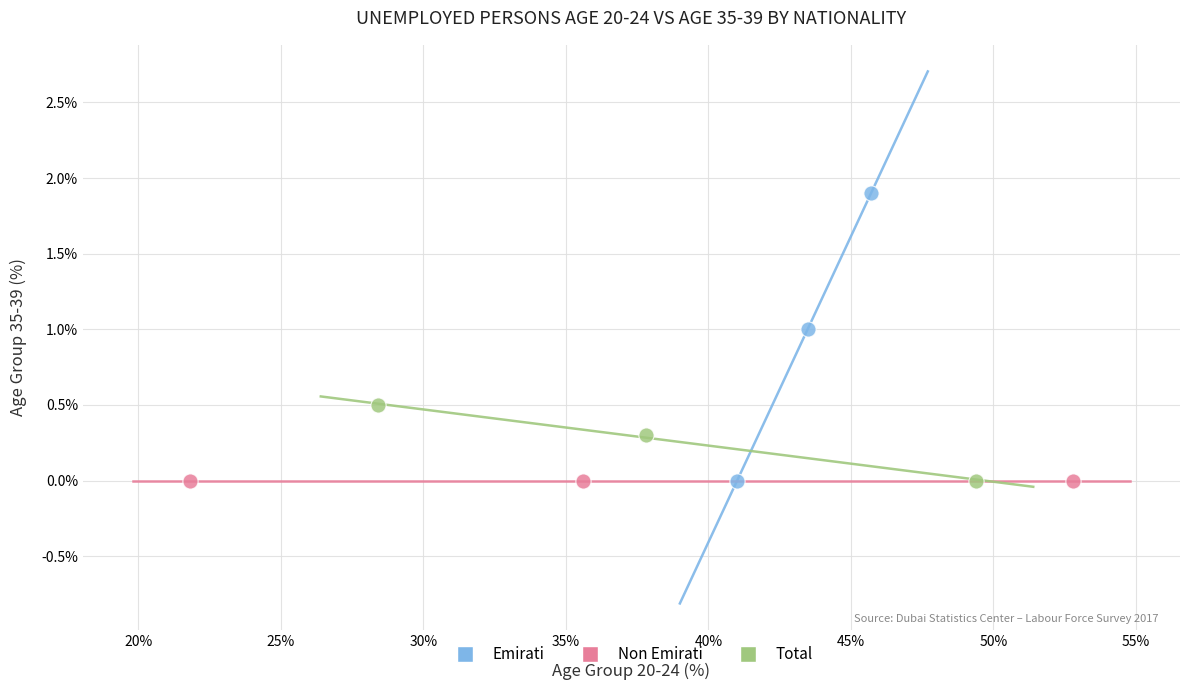

Which series reaches the maximum Y coordinate?

Emirati